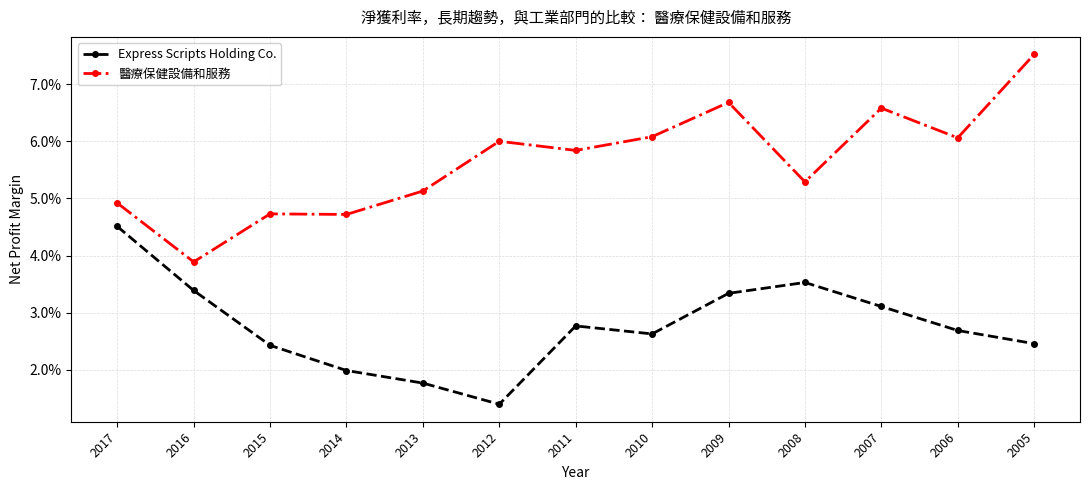

True or false: 醫療保健設備和服務 and Express Scripts Holding Co. cross at least once.

False